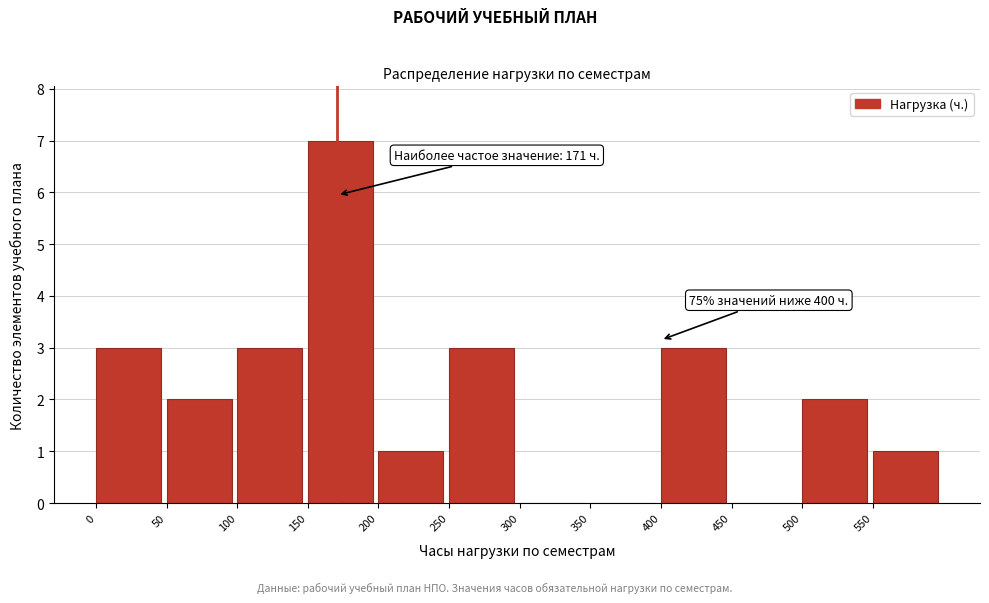

Over which range of the x-axis is the bar tallest?

150 to 200